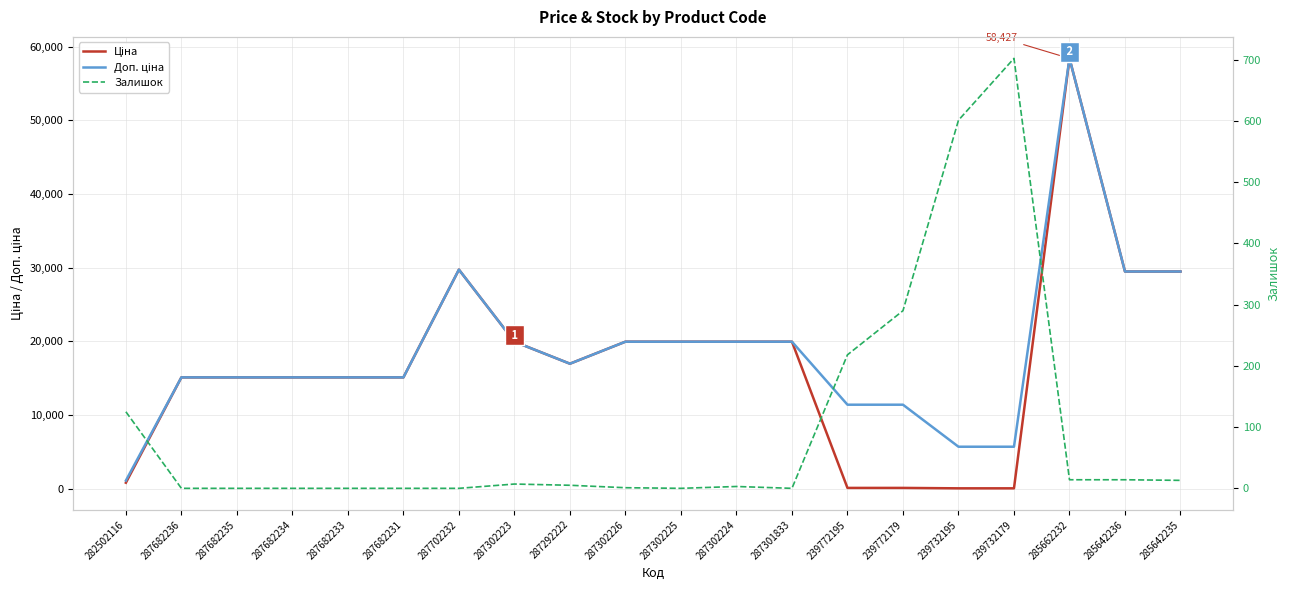

What is the highest value of the Доп. ціна series?

58426.5